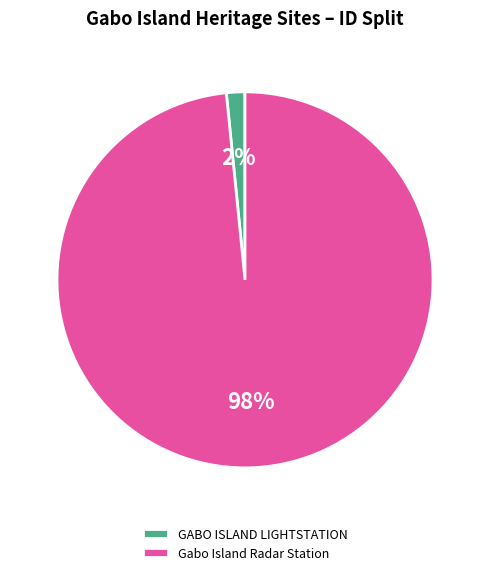

Is it true that Gabo Island Radar Station is 98% of the pie?

True